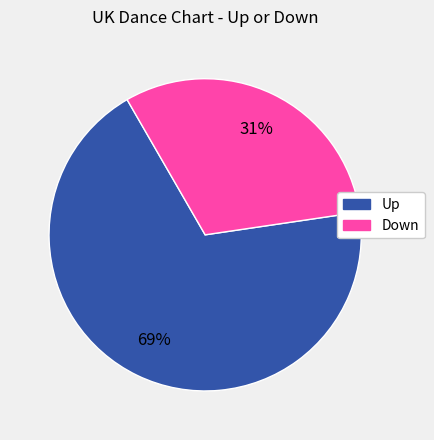

Is there any slice that represents more than half of the pie?

Yes